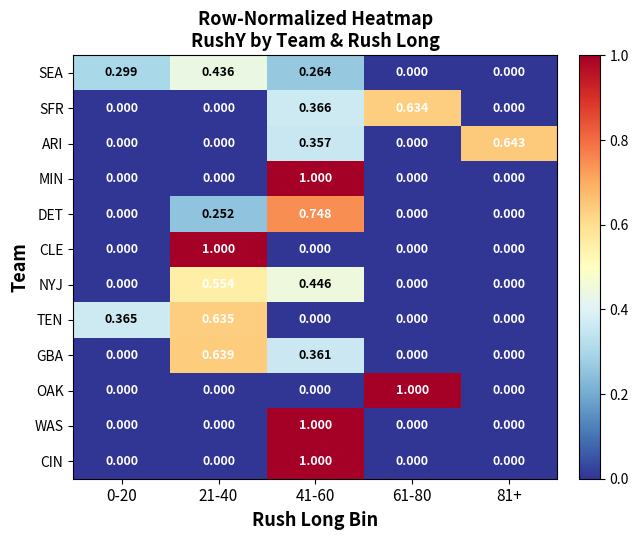

Is the value of ARI at 61-80 greater than the value of SFR at 61-80?

No